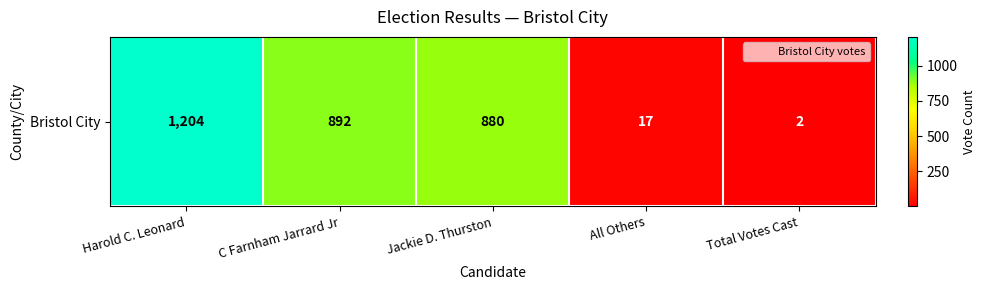

What value does the data have at Jackie D. Thurston, to the nearest 100?

900